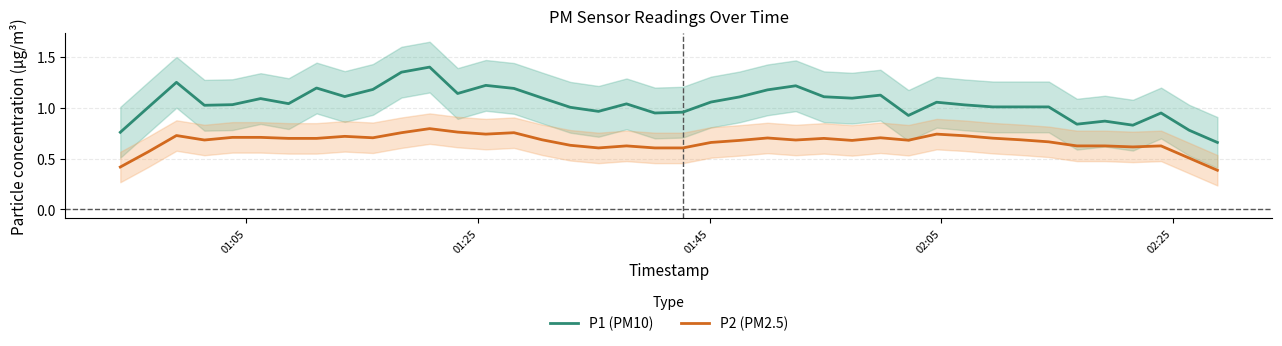

True or false: P1 (PM10) and P2 (PM2.5) intersect in this chart.

False